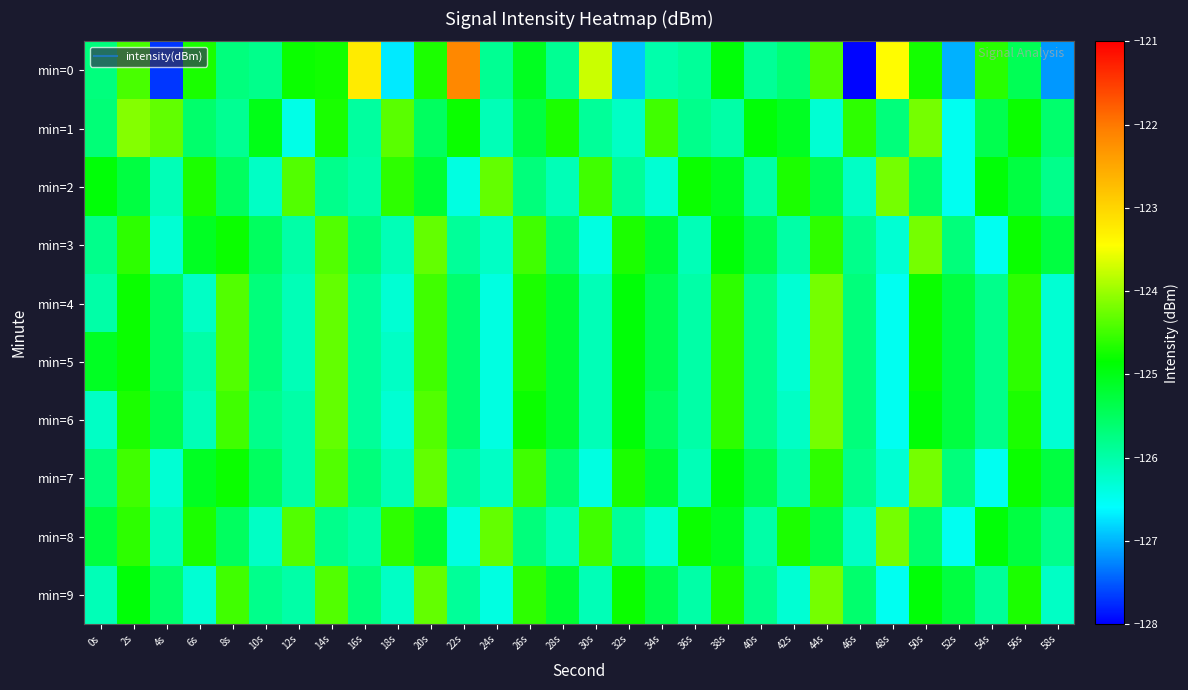

What is the total value across all series at 40s?

-1256.8